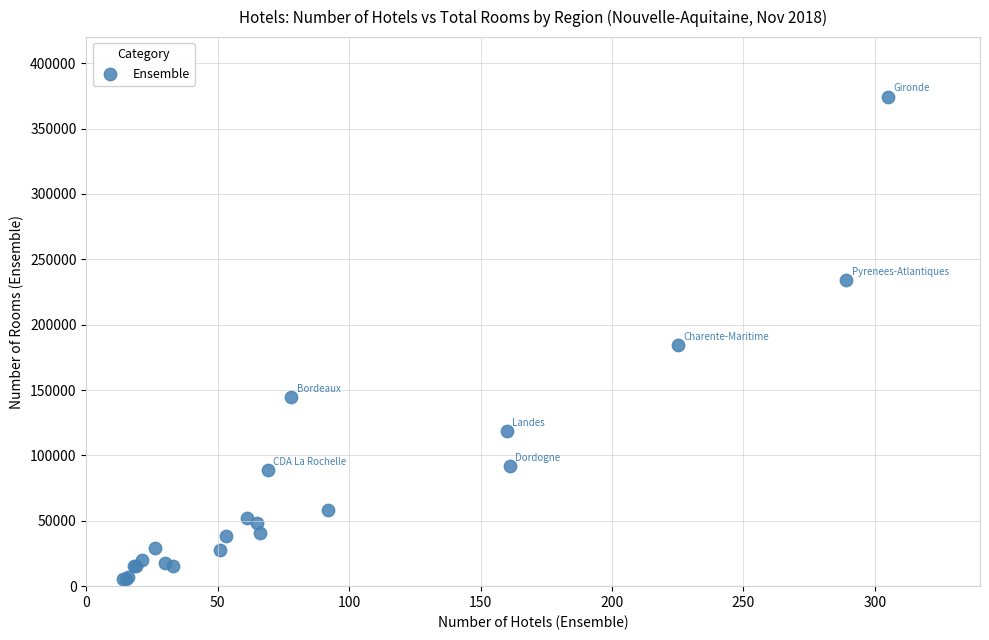

What Y value in the scatter plot is closest to 189812?

184331